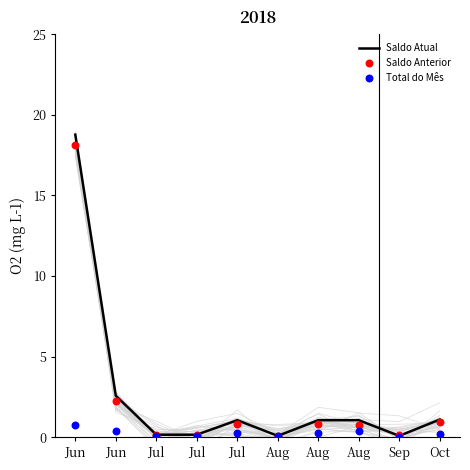

Which series reaches the minimum Y coordinate?

Total do Mês